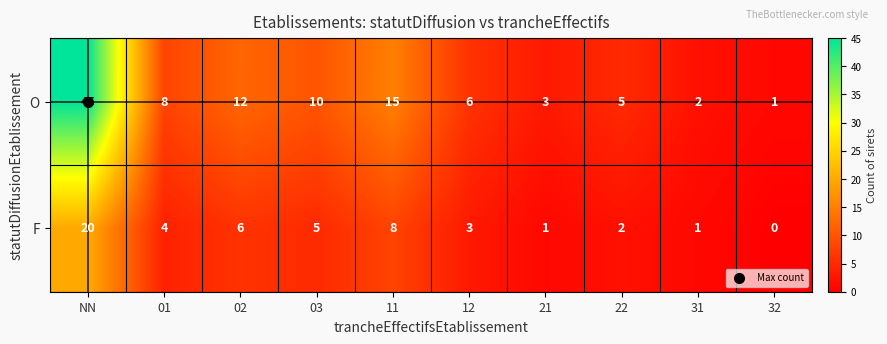

At which label does O first exceed 8?

NN